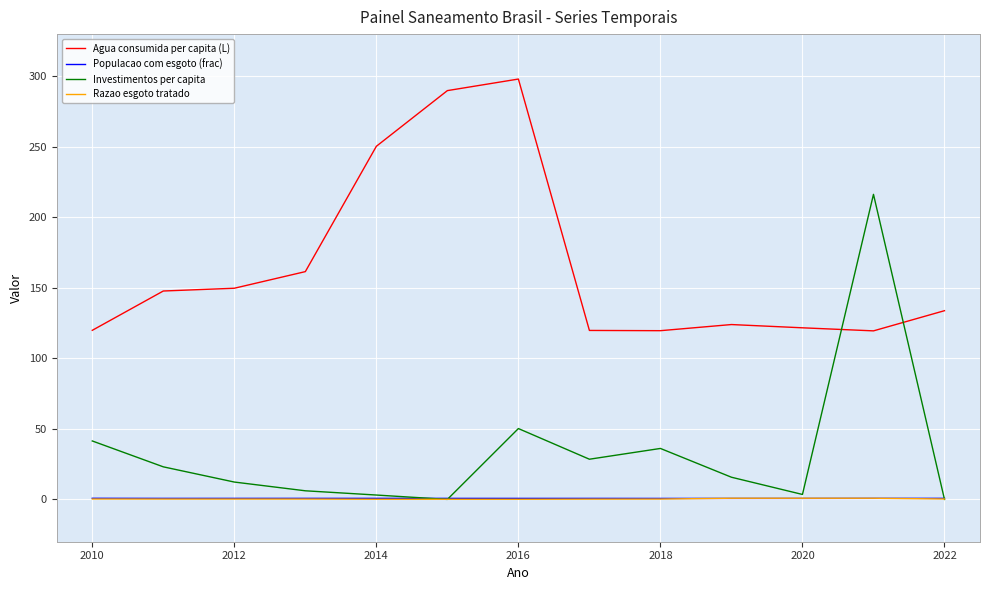

Which series has the widest spread of values?

Investimentos per capita